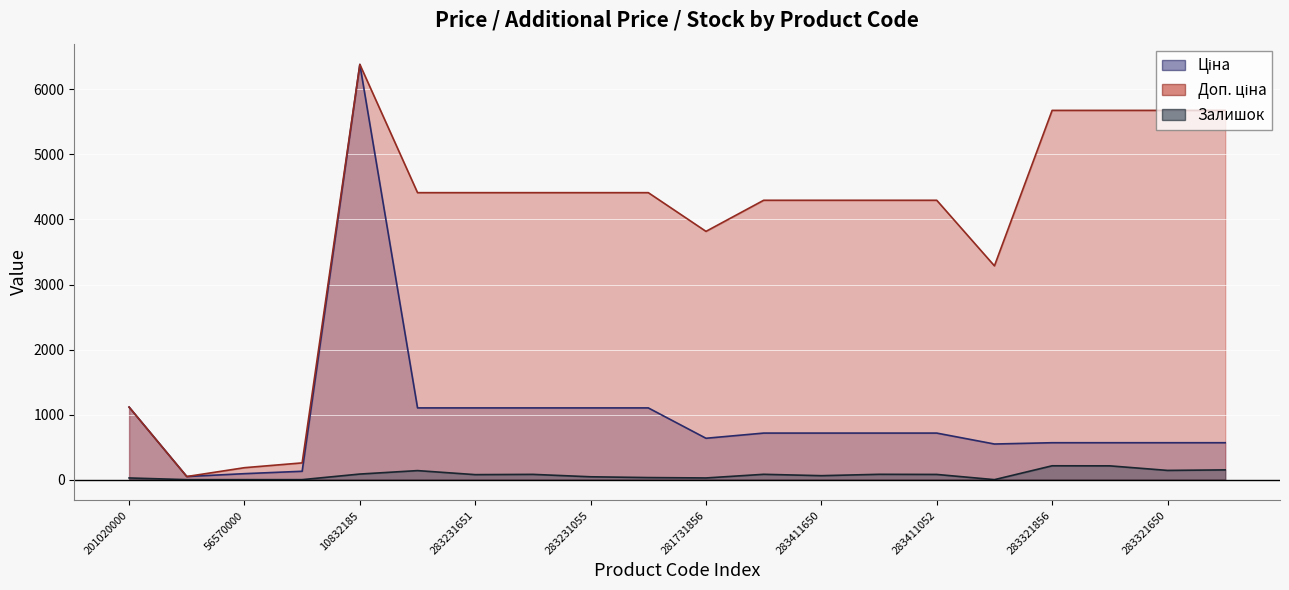

List the series in order of their peak value, highest first.

Ціна, Доп. ціна, Залишок